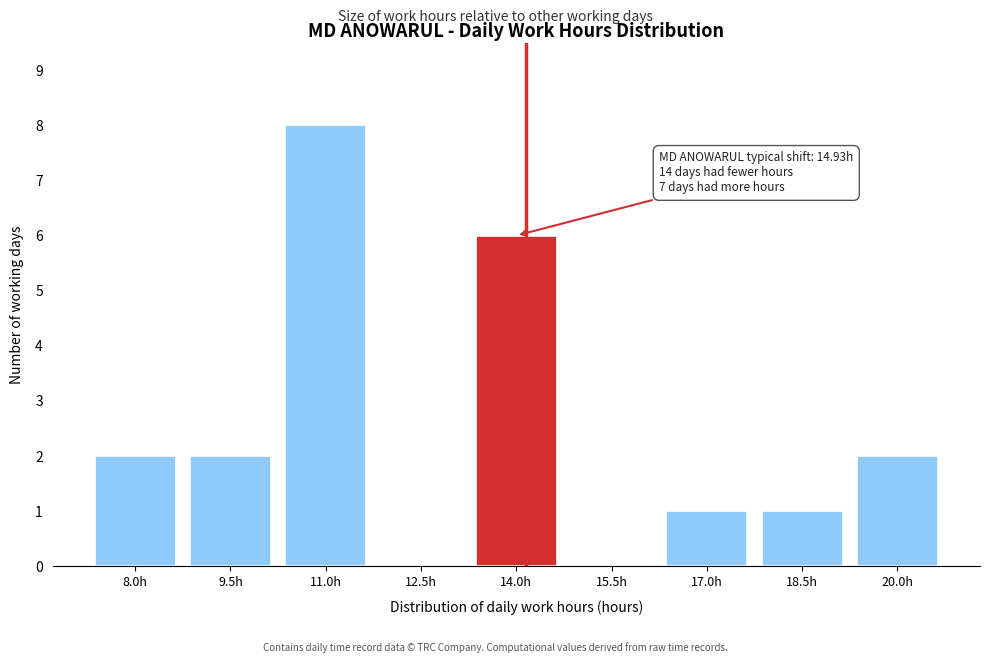

Reading right to left, transcribe all the data shown in this chart.

20.0h=2	18.5h=1	17.0h=1	15.5h=0	14.0h=6	12.5h=0	11.0h=8	9.5h=2	8.0h=2